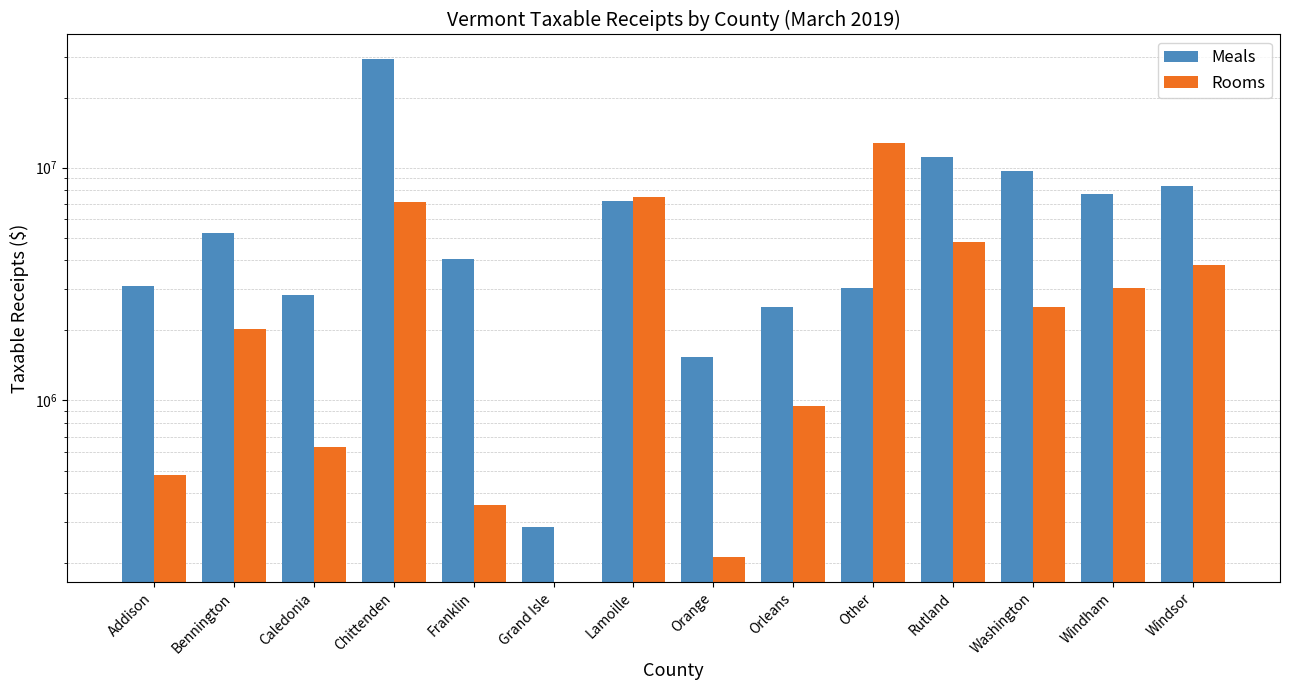

How many data points does each series have?

14